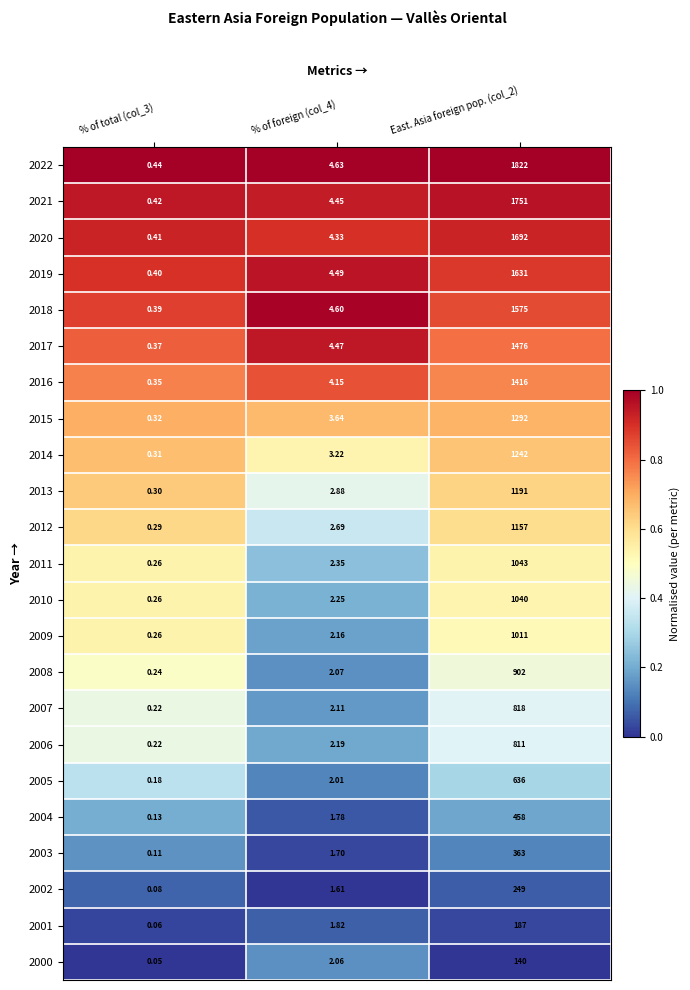

Is the value of 2007 at % of total (col_3) greater than the value of 2001 at % of total (col_3)?

Yes